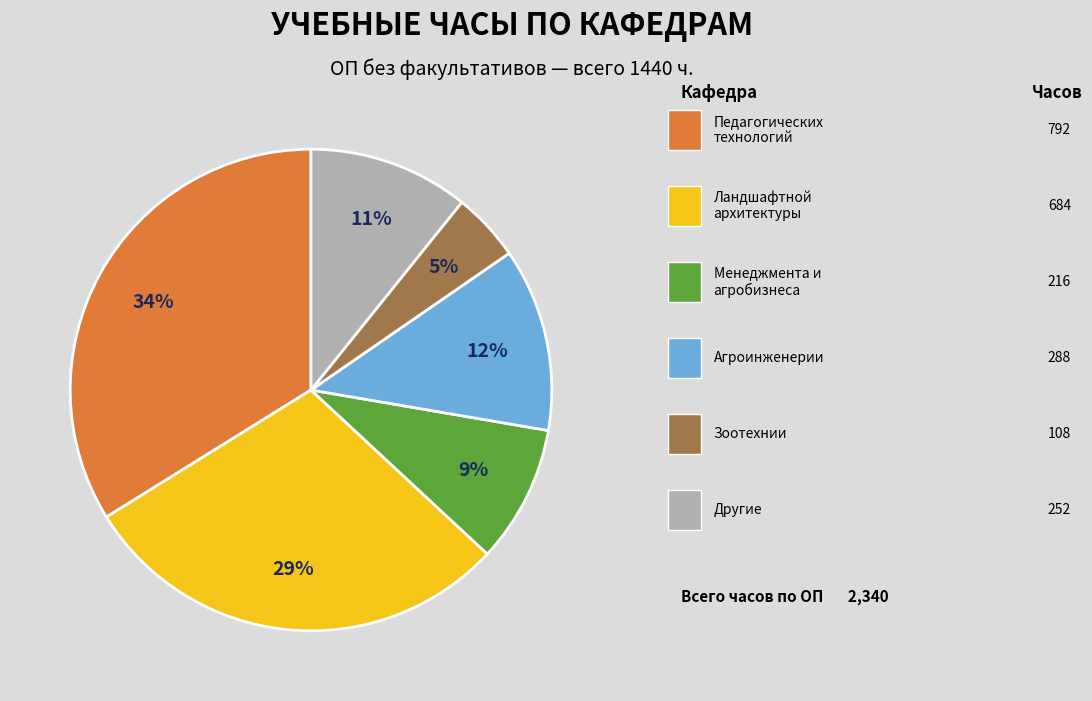

Does any single category account for the majority?

No